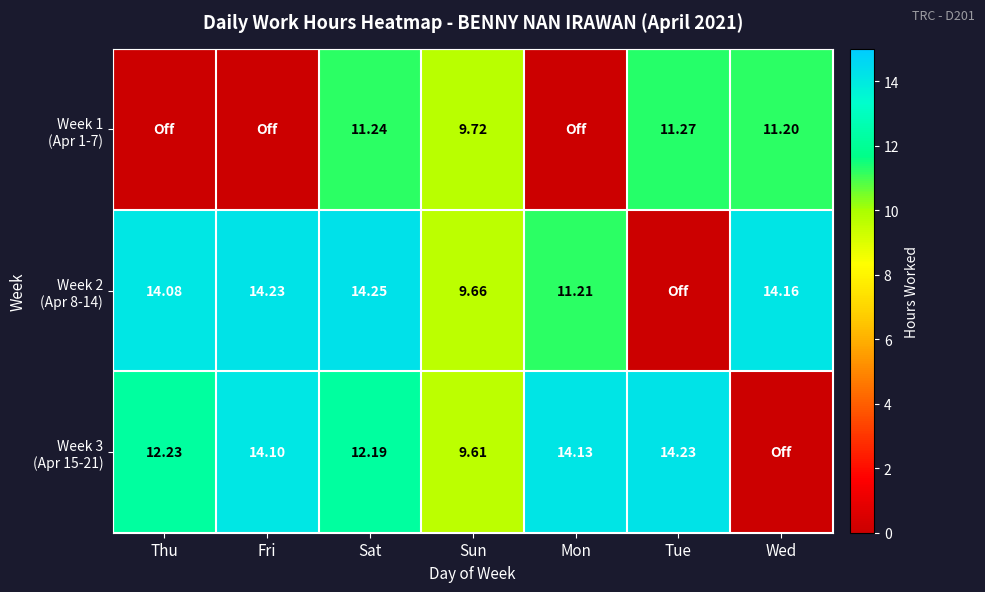

Is it true that Week 1 (Apr 1-7) equals 11.3 at Tue?

True